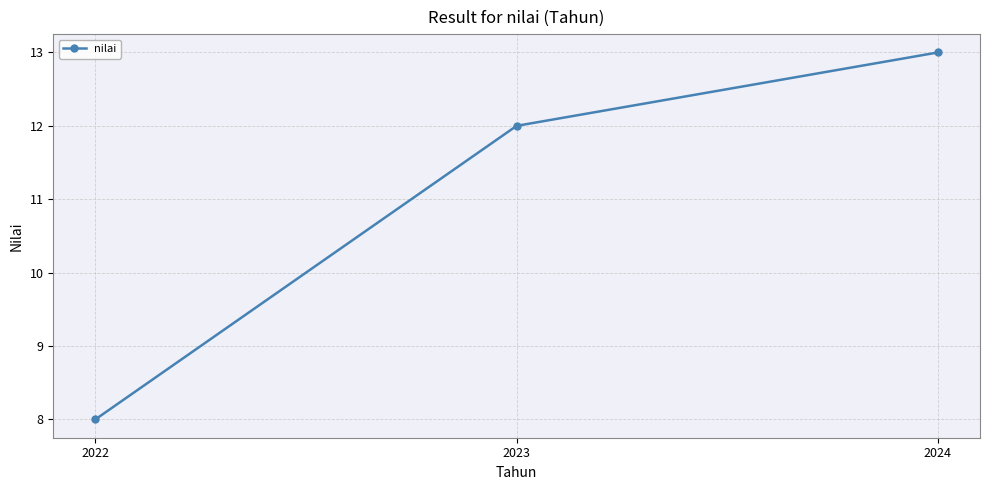

True or false: the data shows 12 at 2023.

True